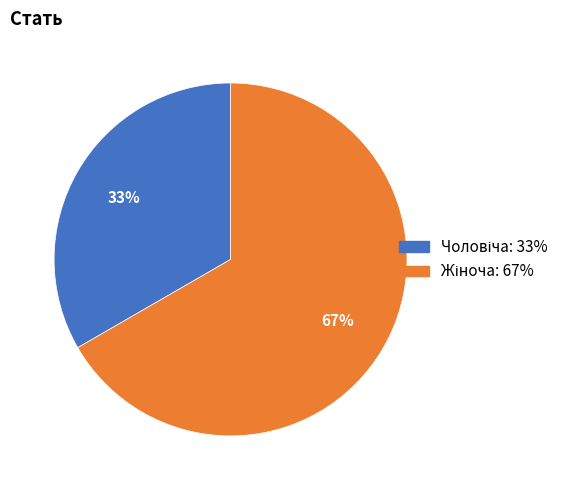

Is there a majority slice in this chart?

Yes